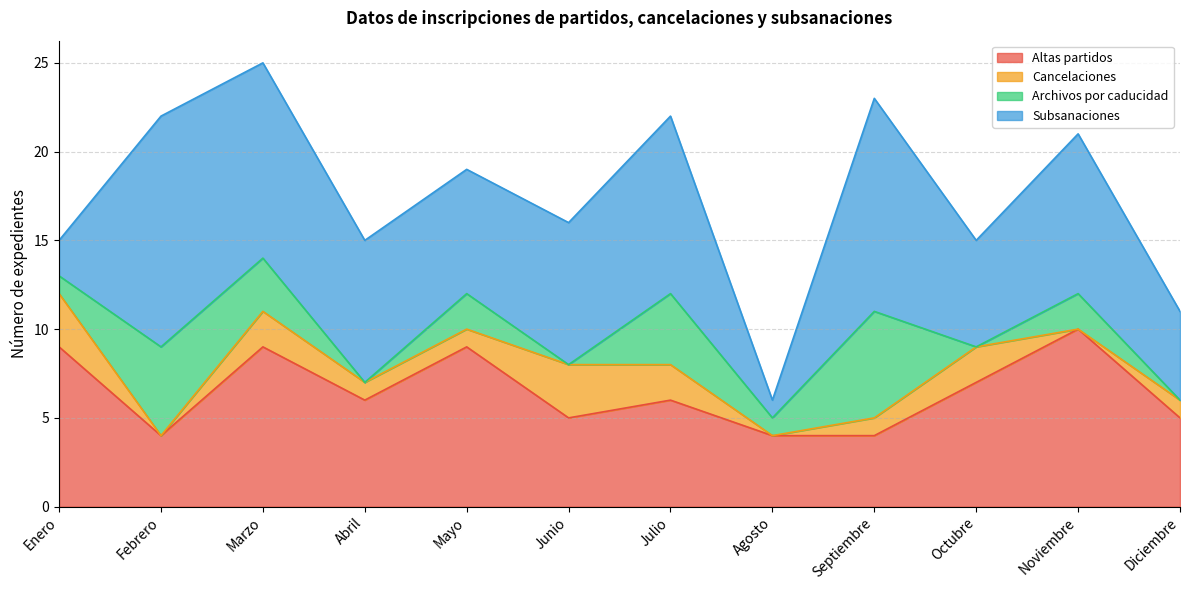

True or false: Archivos por caducidad has a value of 4 at Marzo.

False